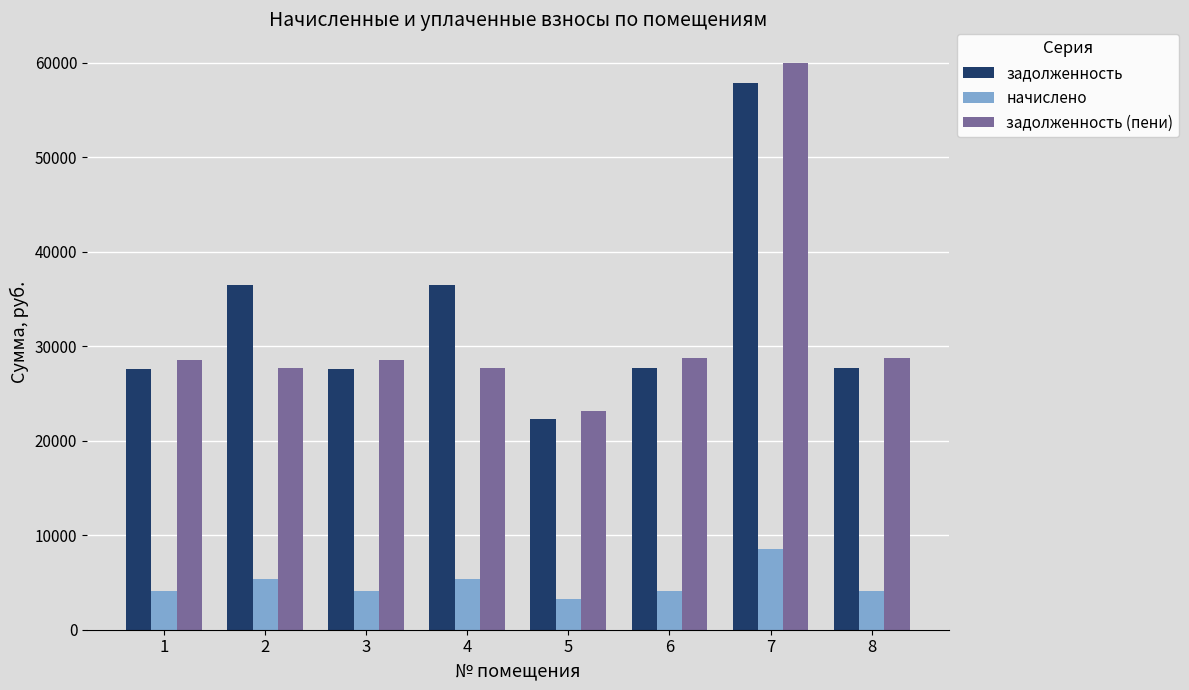

How many values in the начислено series exceed 4080?

5